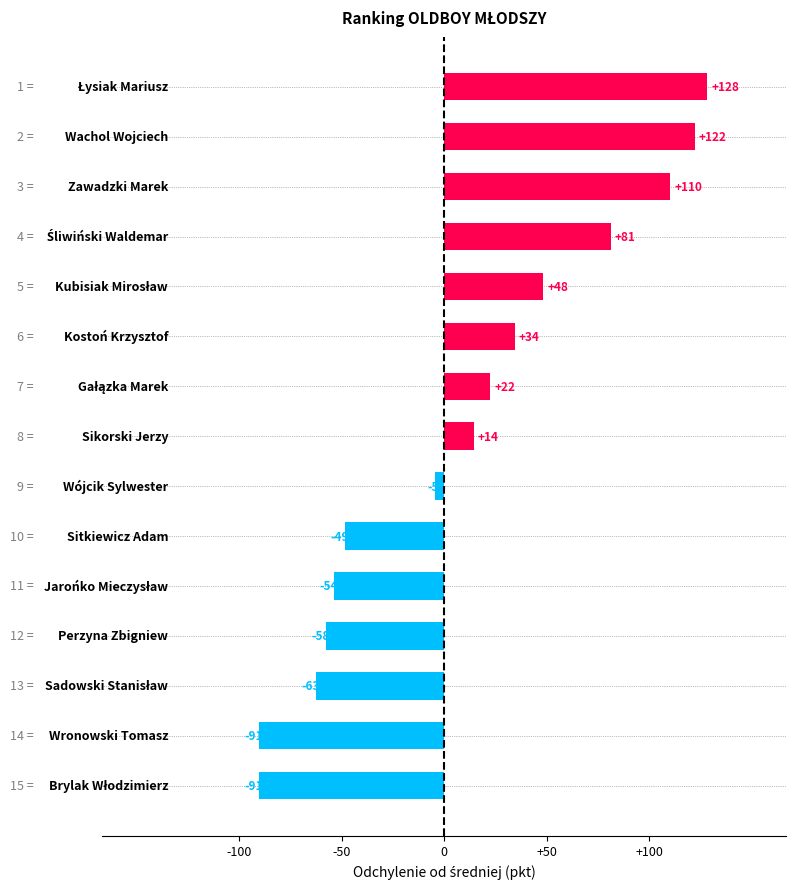

List the labels in order of value, smallest first.

Wronowski Tomasz, Brylak Włodzimierz, Sadowski Stanisław, Perzyna Zbigniew, Jarońko Mieczysław, Sitkiewicz Adam, Wójcik Sylwester, Sikorski Jerzy, Gałązka Marek, Kostoń Krzysztof, Kubisiak Mirosław, Śliwiński Waldemar, Zawadzki Marek, Wachol Wojciech, Łysiak Mariusz